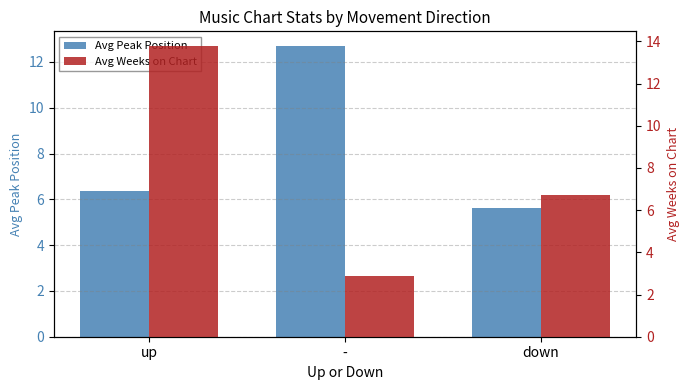

How many categories are shown in the chart?

3